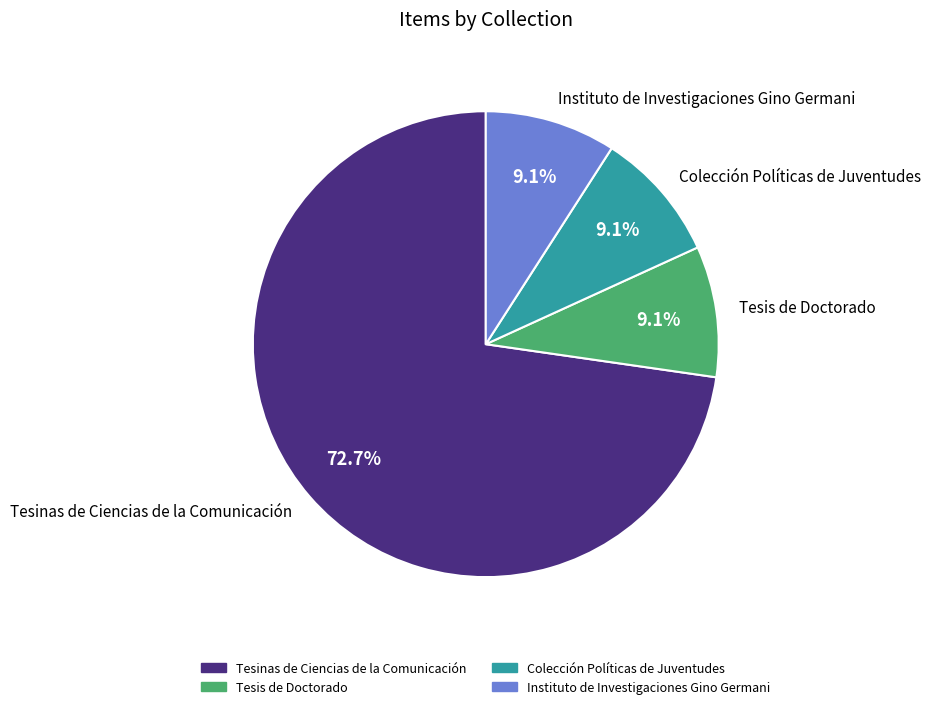

How many segments does this pie chart have?

4